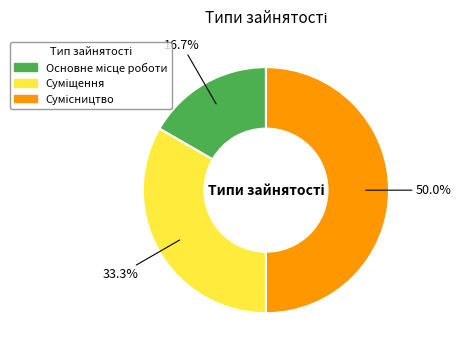

Count the number of slices in the pie.

3